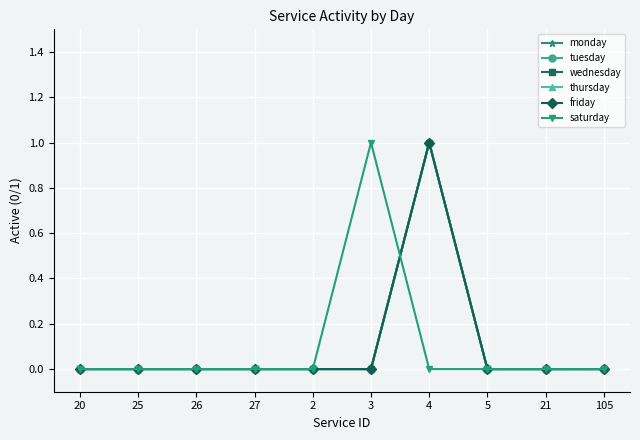

How many intersections are there between thursday and saturday?

1